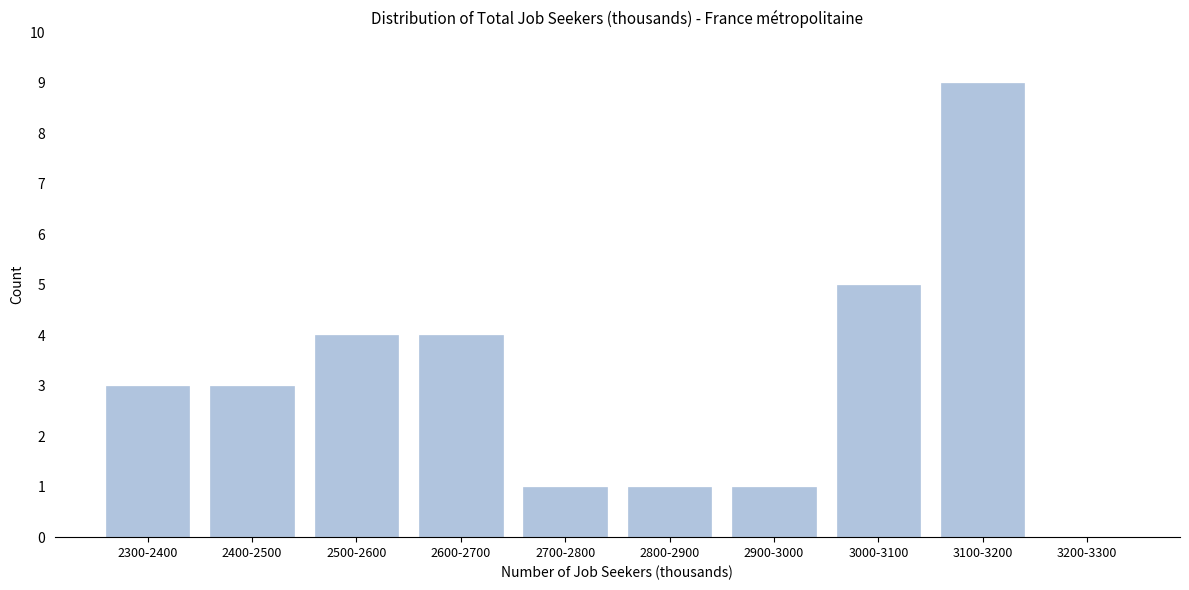

Reading left to right, extract all data points from this chart.

2300-2400=3	2400-2500=3	2500-2600=4	2600-2700=4	2700-2800=1	2800-2900=1	2900-3000=1	3000-3100=5	3100-3200=9	3200-3300=0